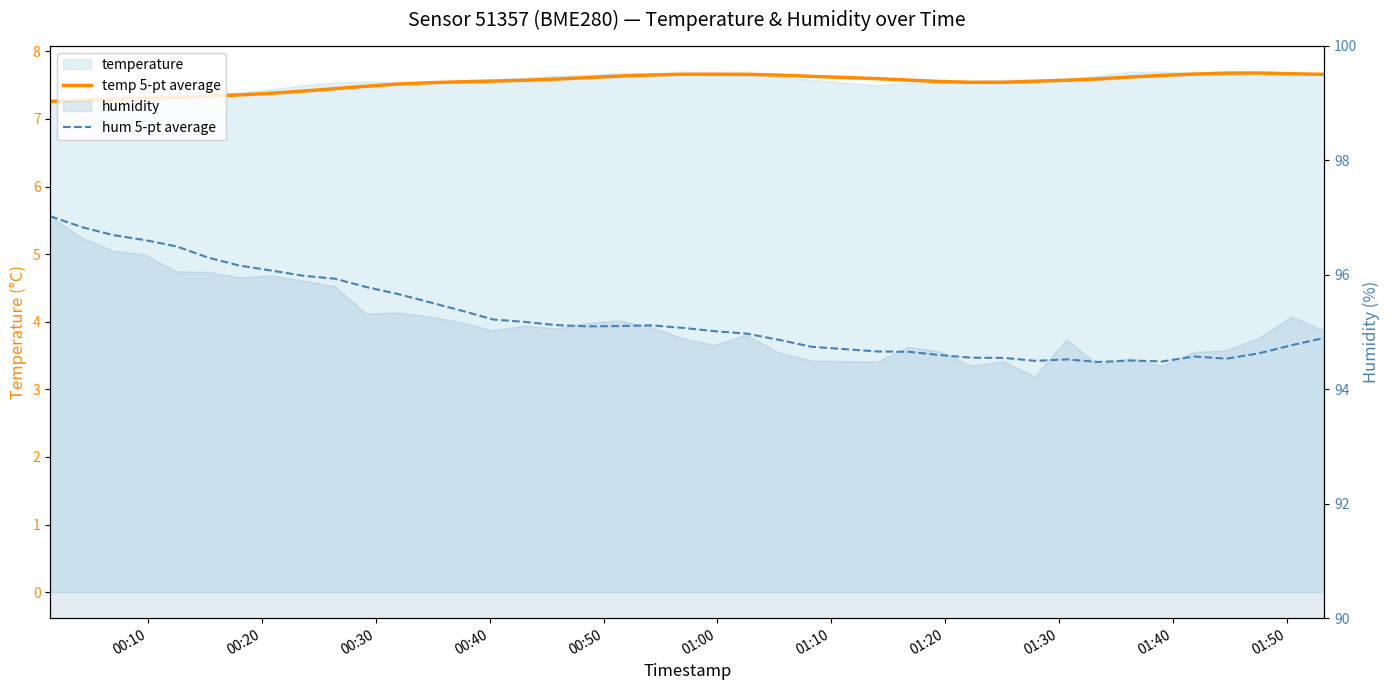

True or false: hum 5-pt average and temp 5-pt average intersect in this chart.

False